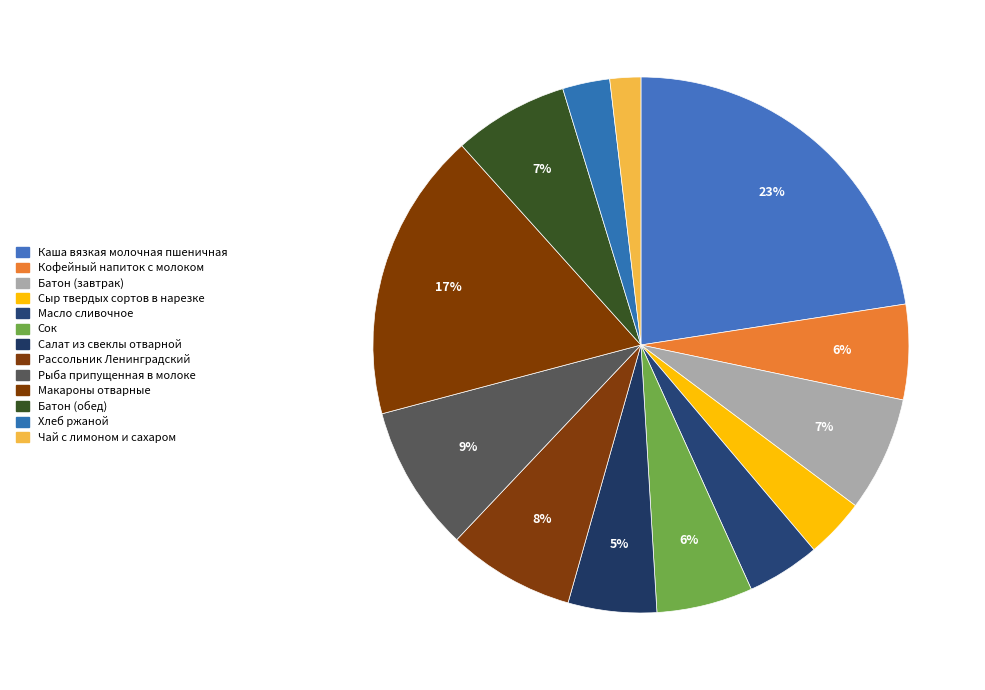

What portion of the pie excludes Салат из свеклы отварной?

94.7%